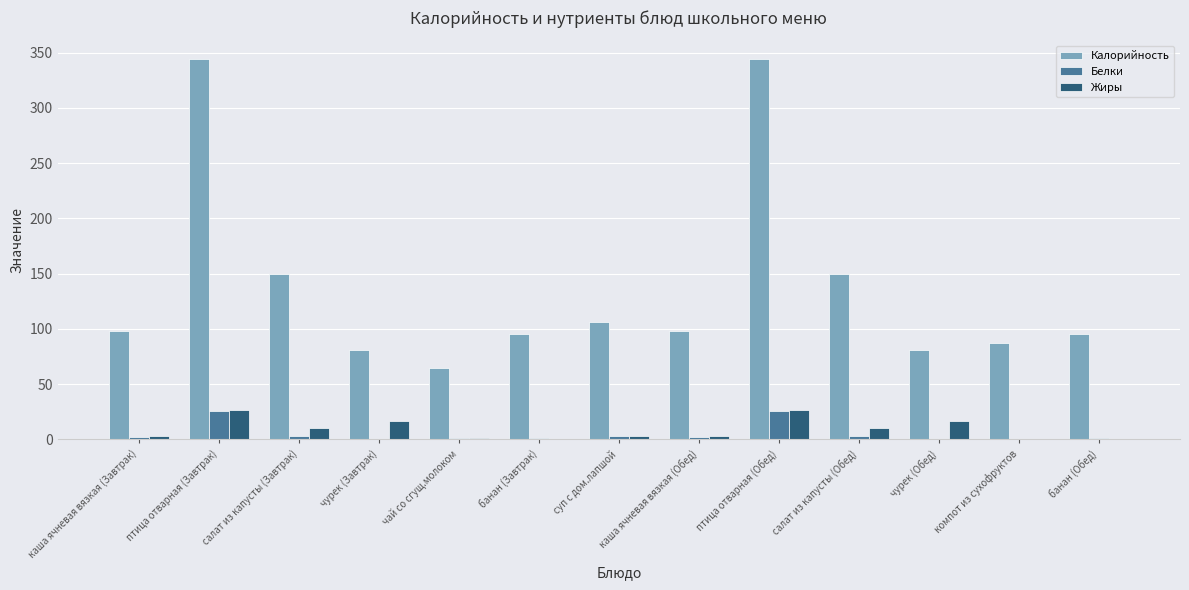

Does the chart contain stacked bars?

No